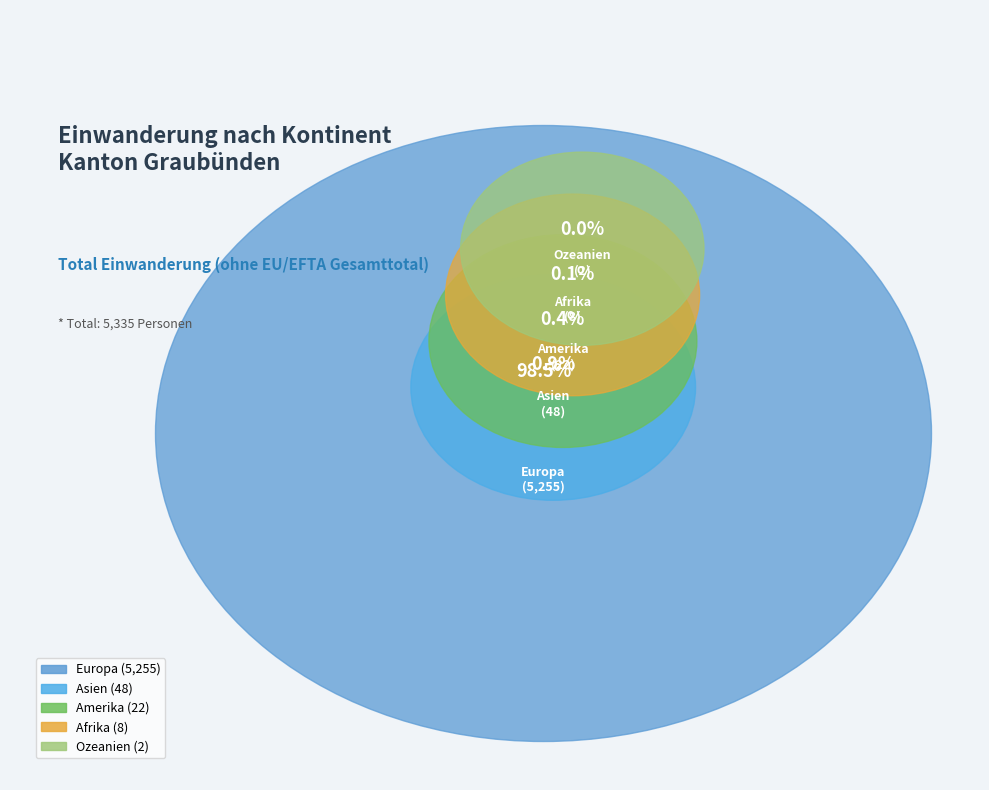

How many slices are in this pie chart?

5